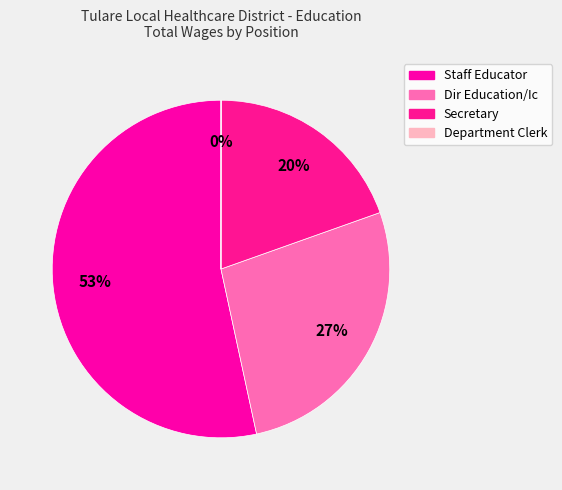

How much of the chart is everything except Secretary?

80.4%